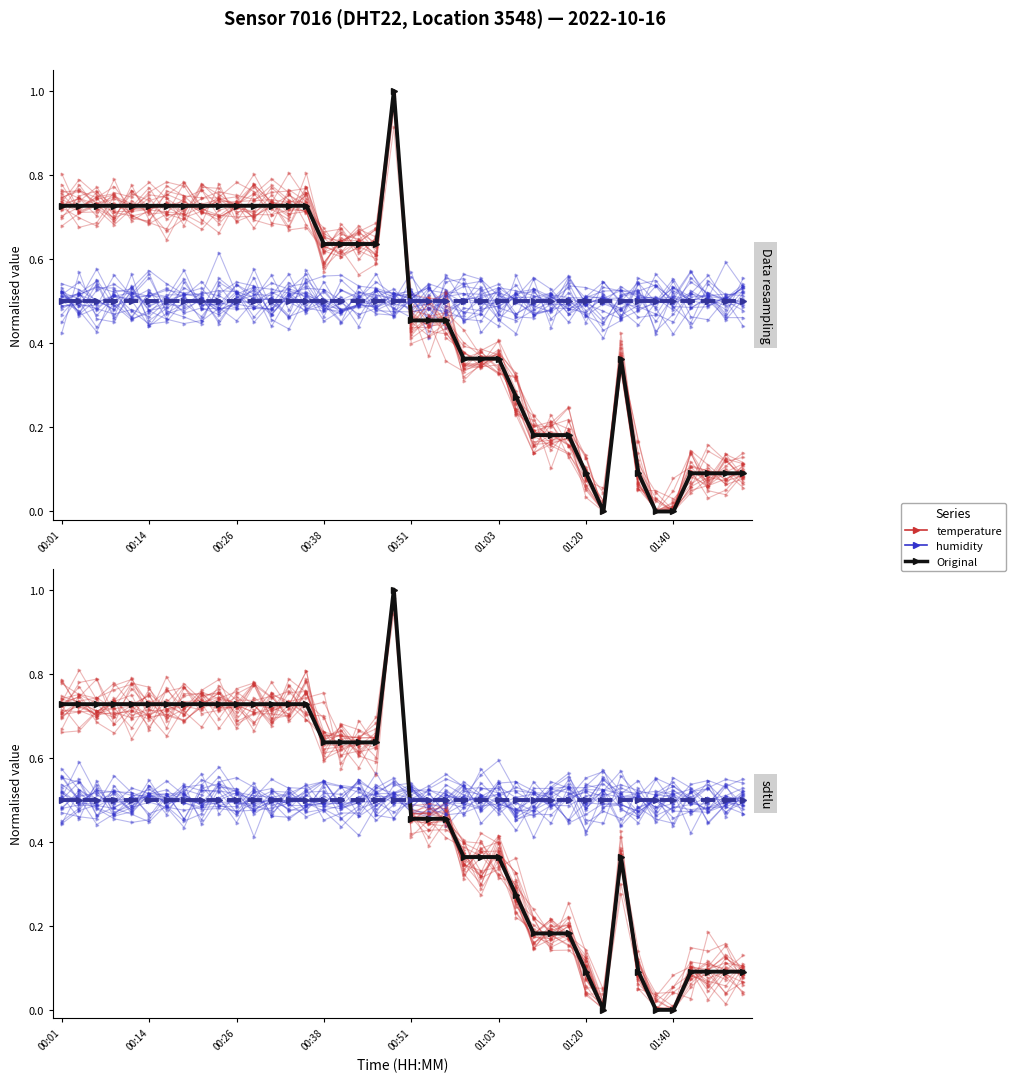

True or false: temperature and humidity intersect in this chart.

True